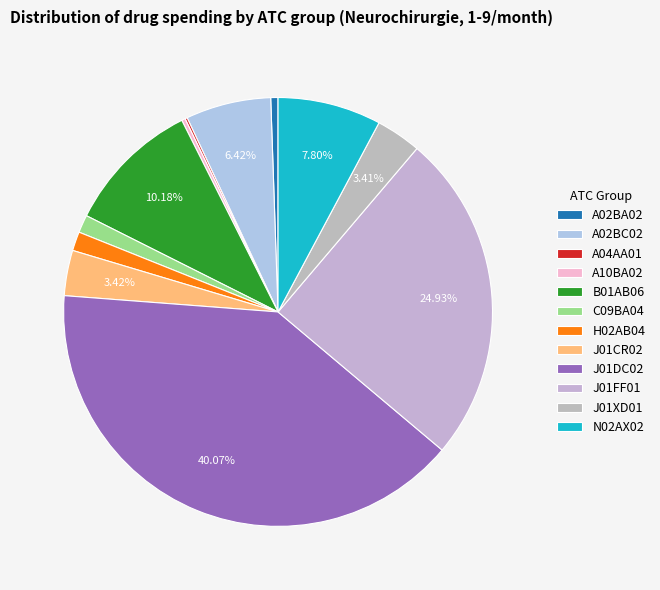

Does J01DC02 account for over 50% of the chart?

No